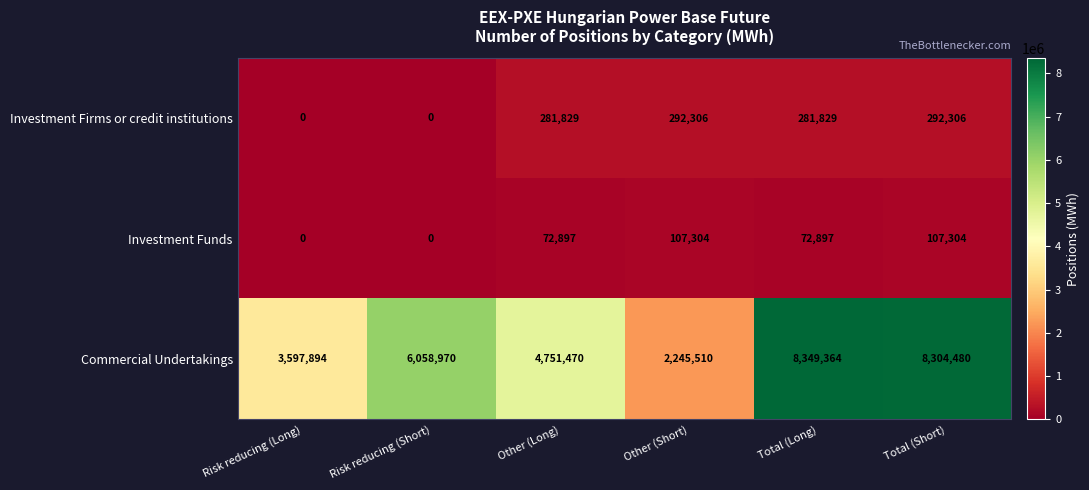

What is the approximate value of Investment Firms or credit institutions at Total (Long), to the nearest 50?

281850